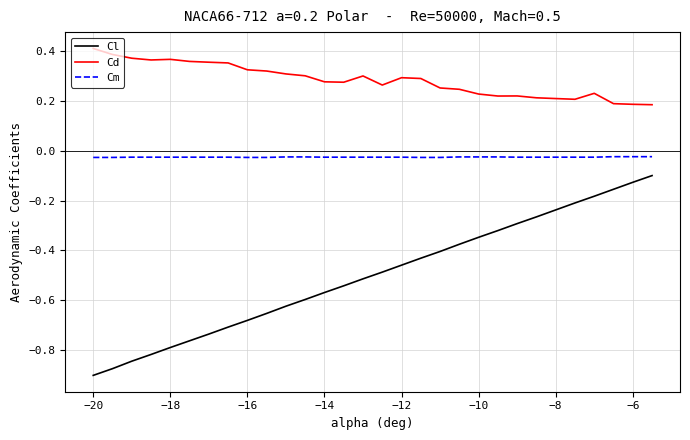

List the series in order of their peak value, lowest first.

Cl, Cm, Cd